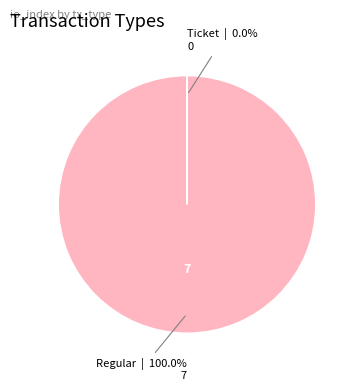

Does Regular represent more than half of the total?

Yes